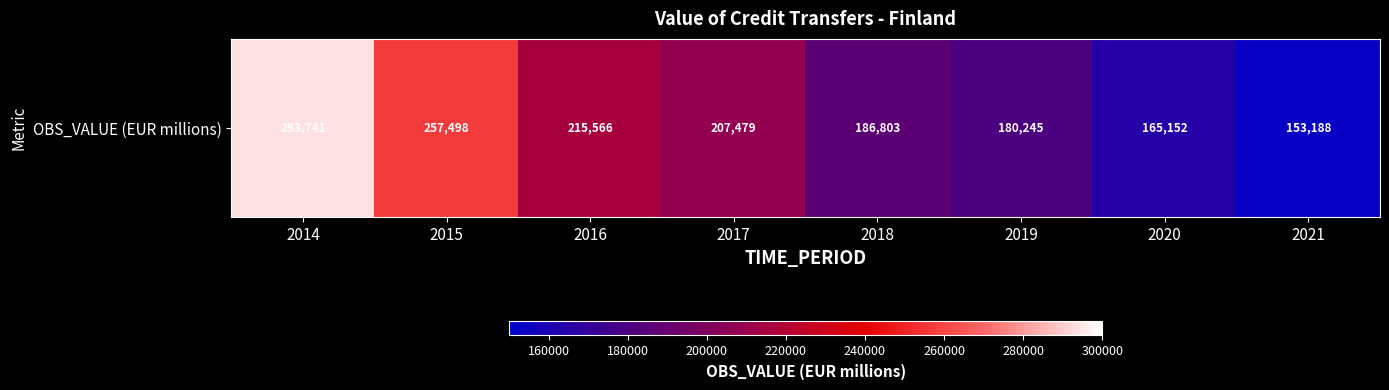

Reading left to right, what are all the values shown in this chart?

2014=293741.3	2015=257498.1	2016=215566.1	2017=207478.8	2018=186802.9	2019=180245.1	2020=165151.7	2021=153187.9